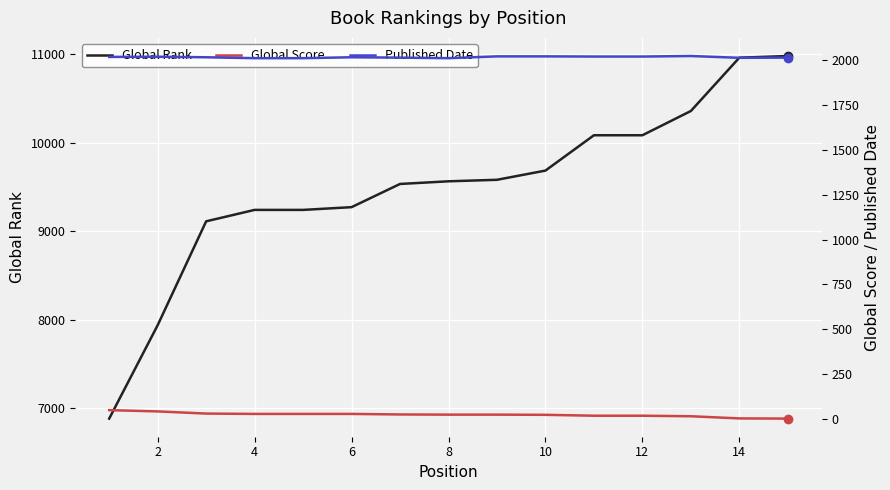

What is the maximum value for Global Rank?

10978